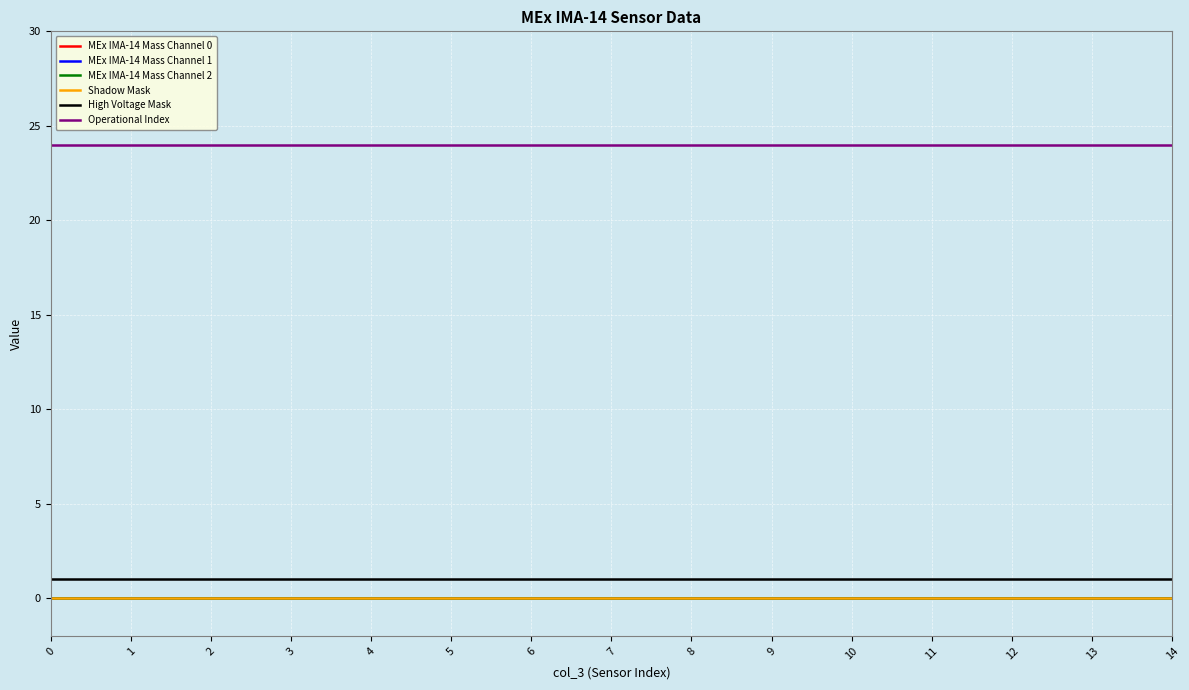

Which series has the largest total across all categories?

Operational Index